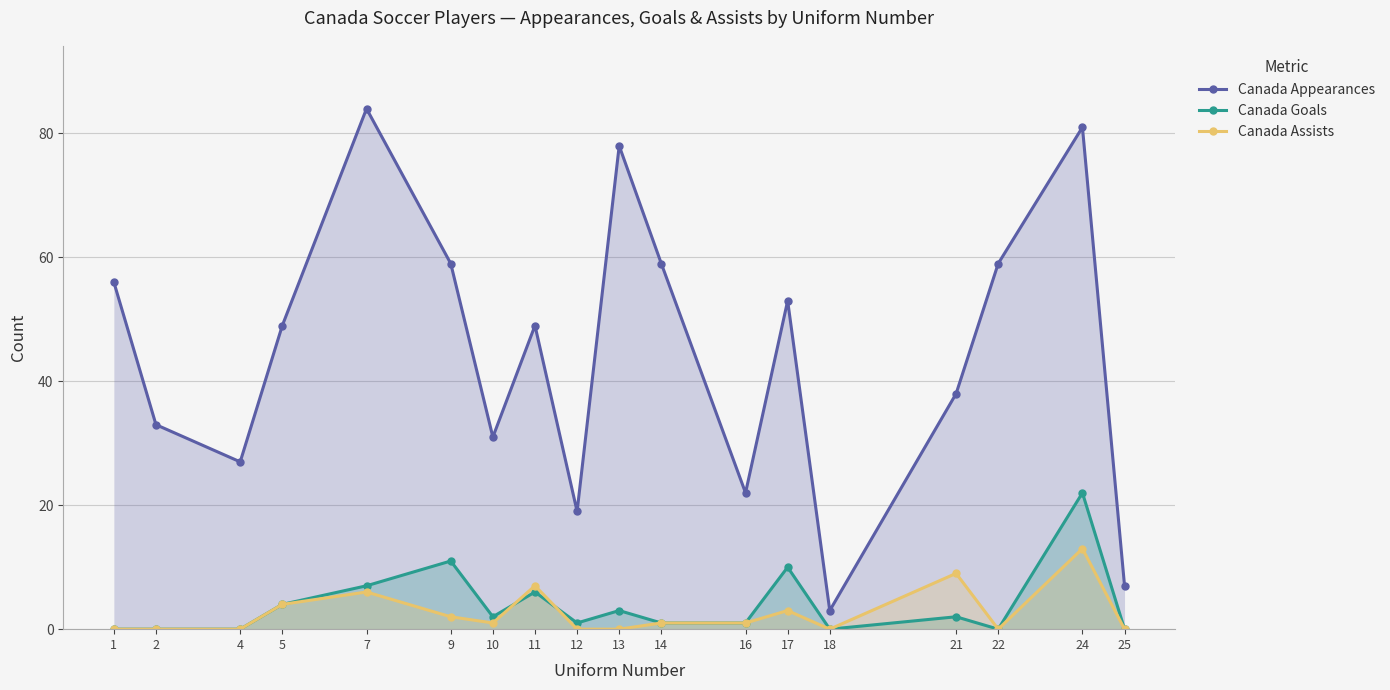

The value of Canada Goals at 9 is 7. True or false?

False